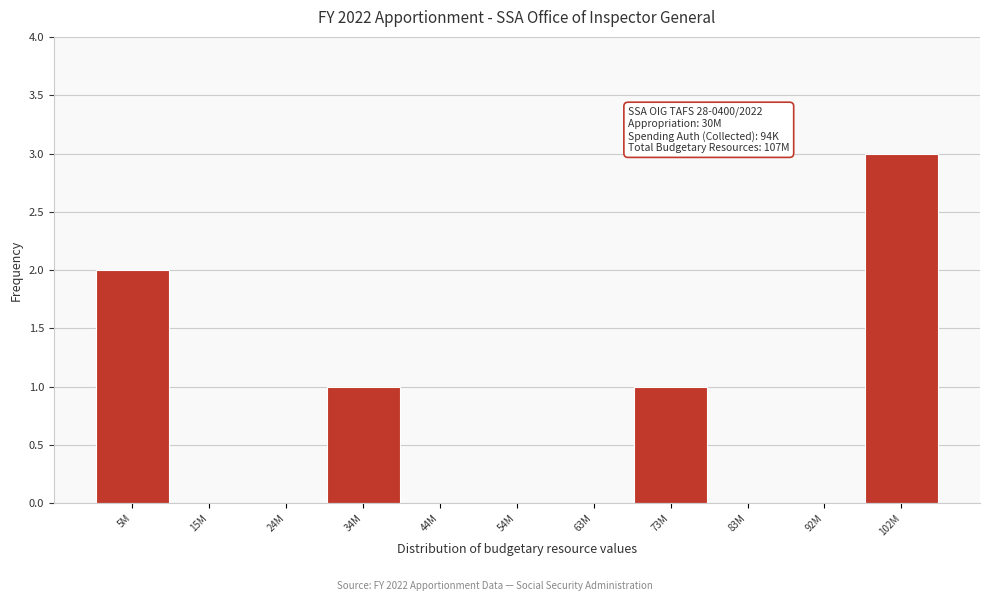

Reading left to right, list all the values displayed in this chart.

5M=2	15M=0	24M=0	34M=1	44M=0	54M=0	63M=0	73M=1	83M=0	92M=0	102M=3